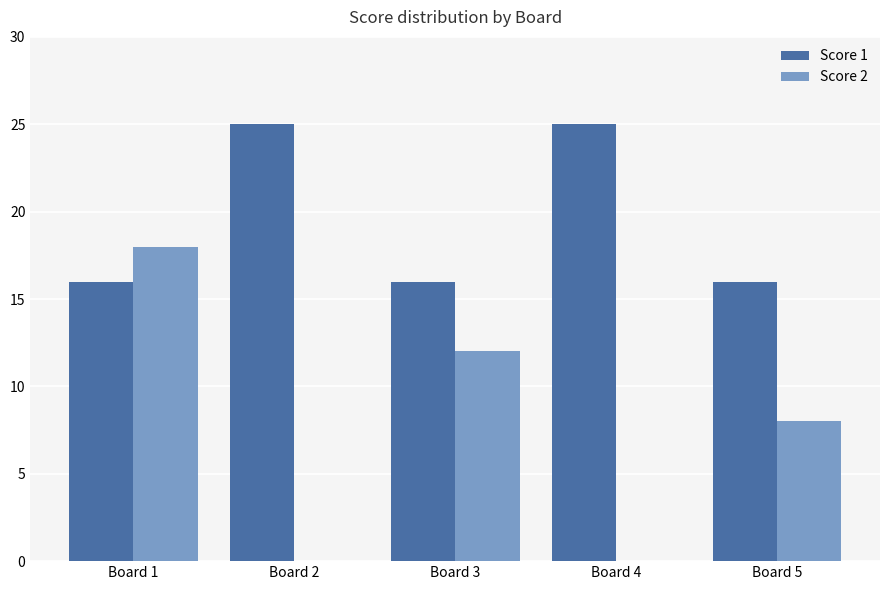

The Score 2 series shows 5 at Board 5. True or false?

False